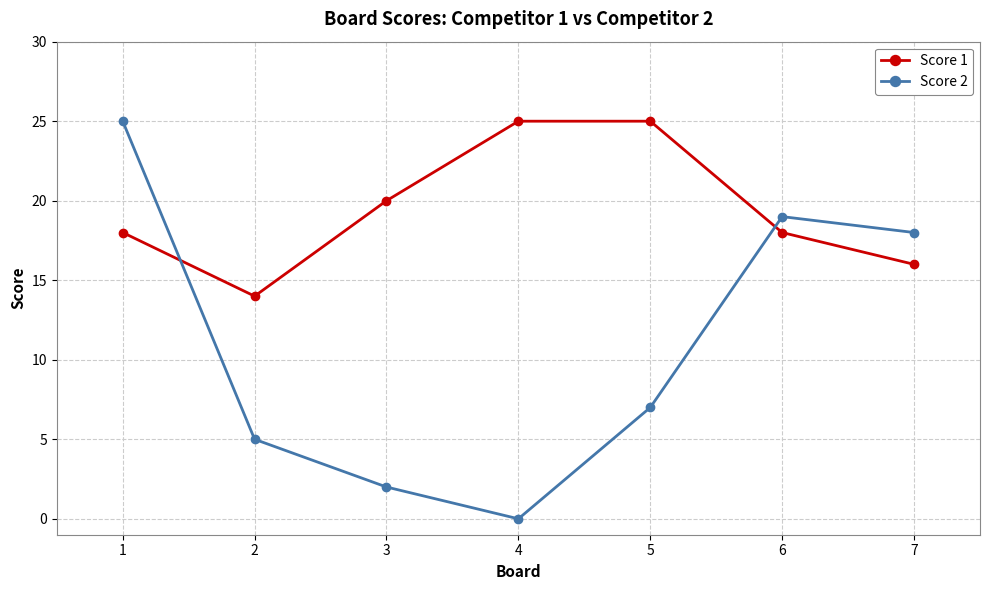

At 3, list the series in order from largest to smallest.

Score 1, Score 2